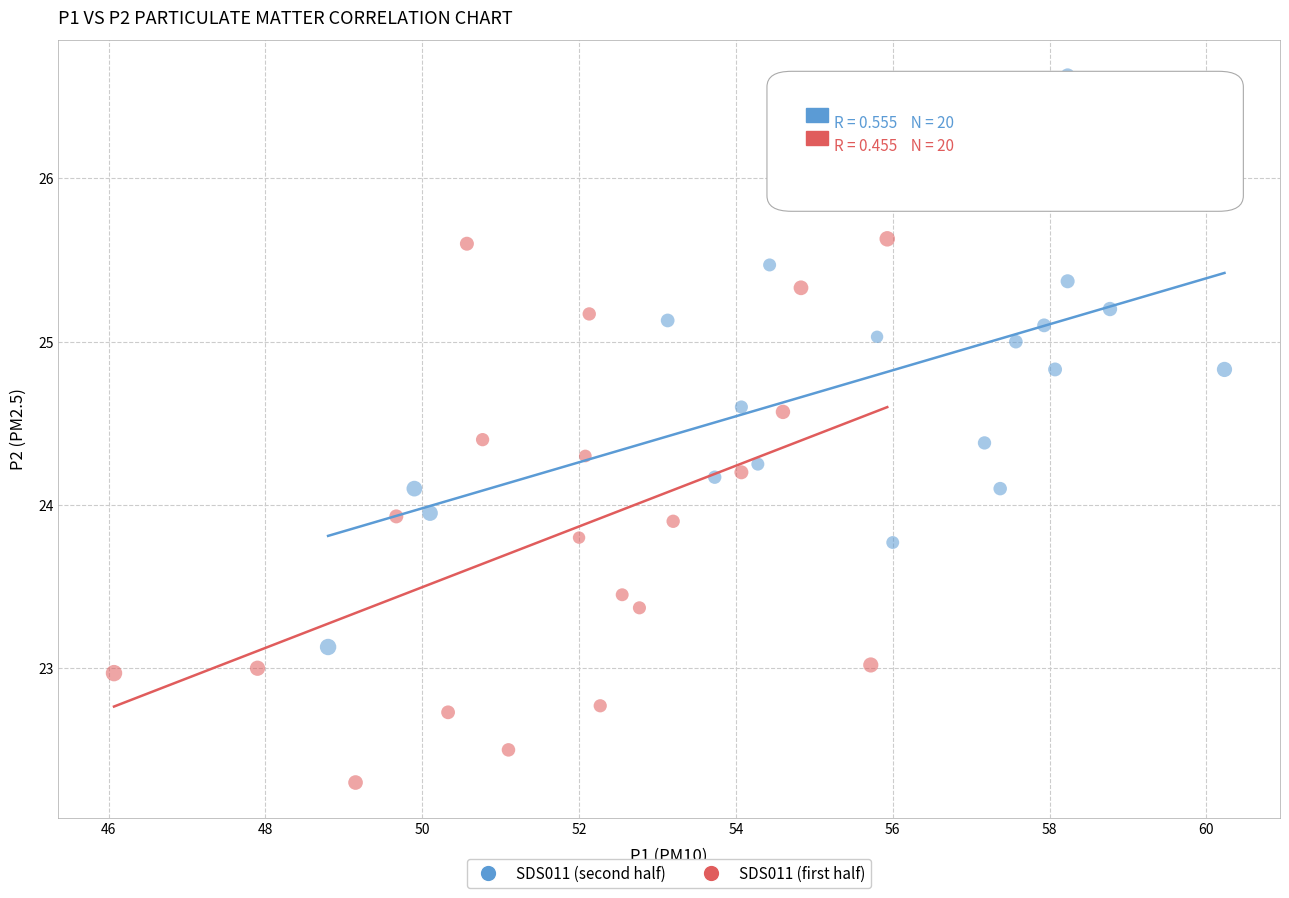

Which series reaches the maximum Y coordinate?

SDS011 (second half)